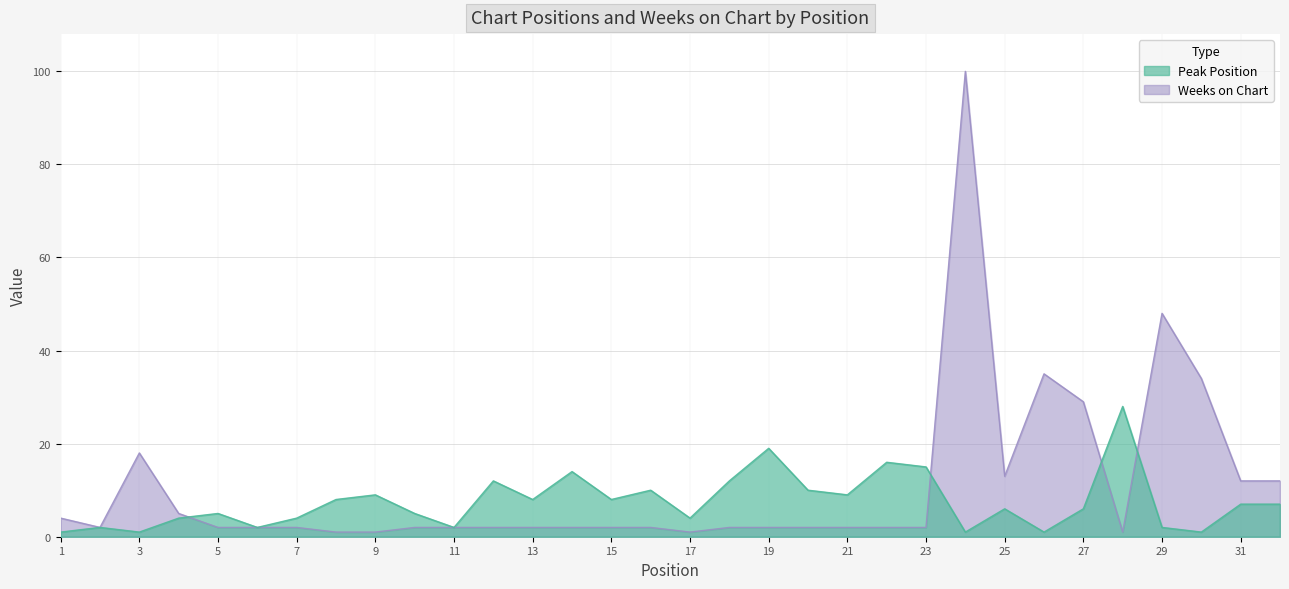

Which category has the lowest value in the Weeks on Chart series?

8